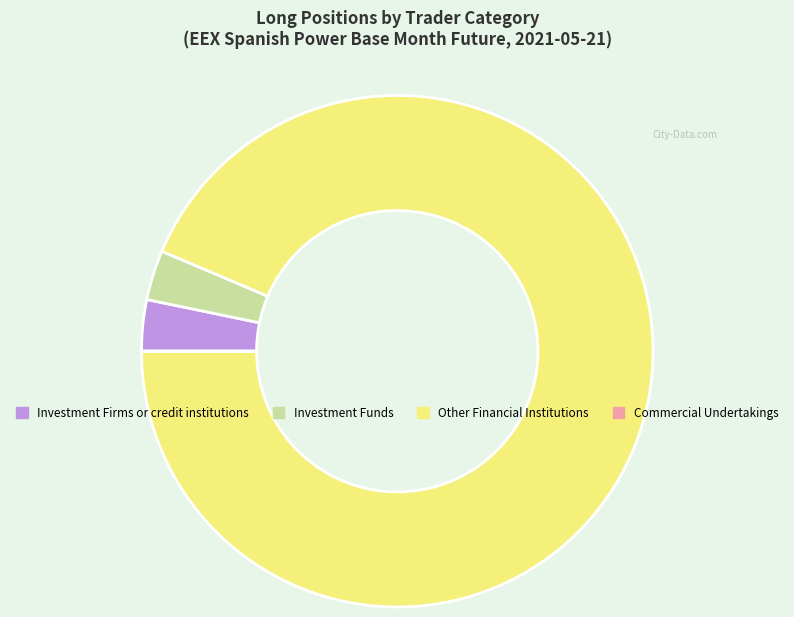

Does Investment Firms or credit institutions represent more than half of the total?

No